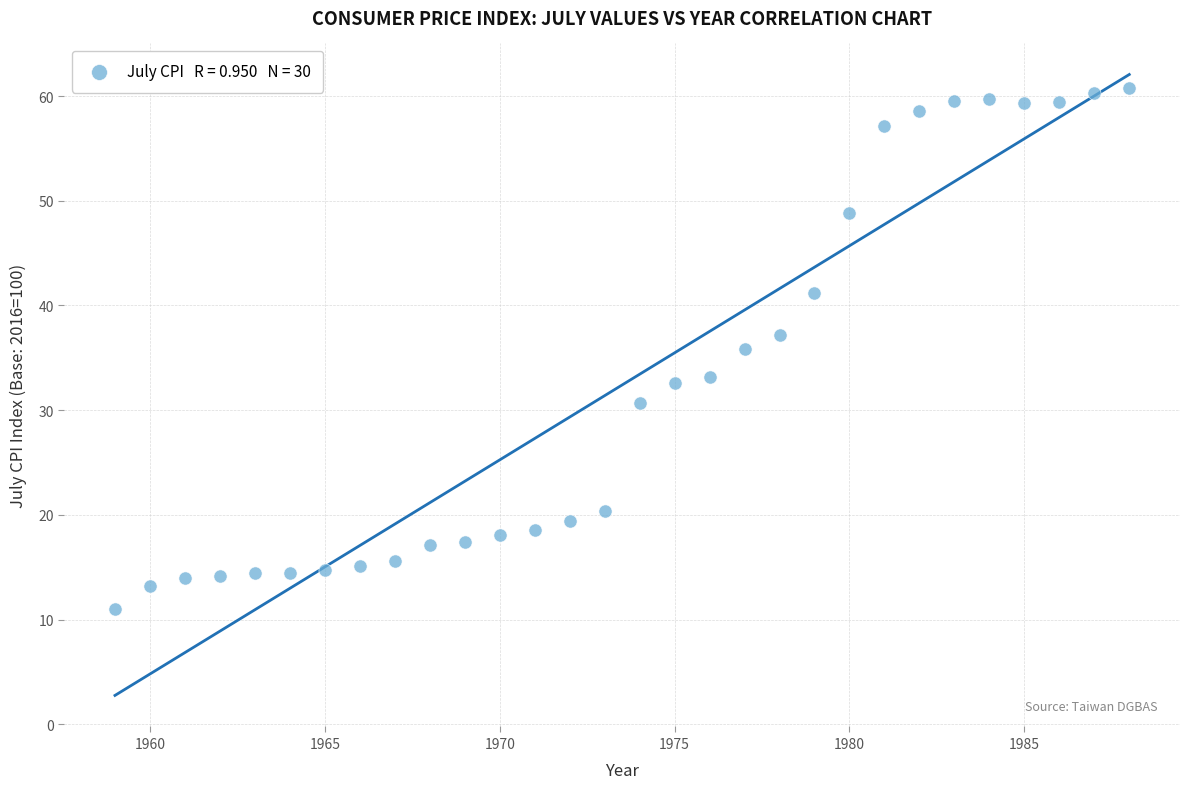

What Y value in the scatter plot is closest to 35?

35.9